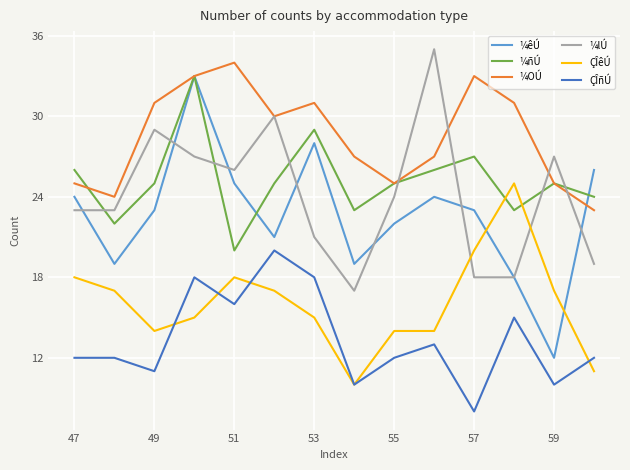

What is the maximum value shown in the chart?

35